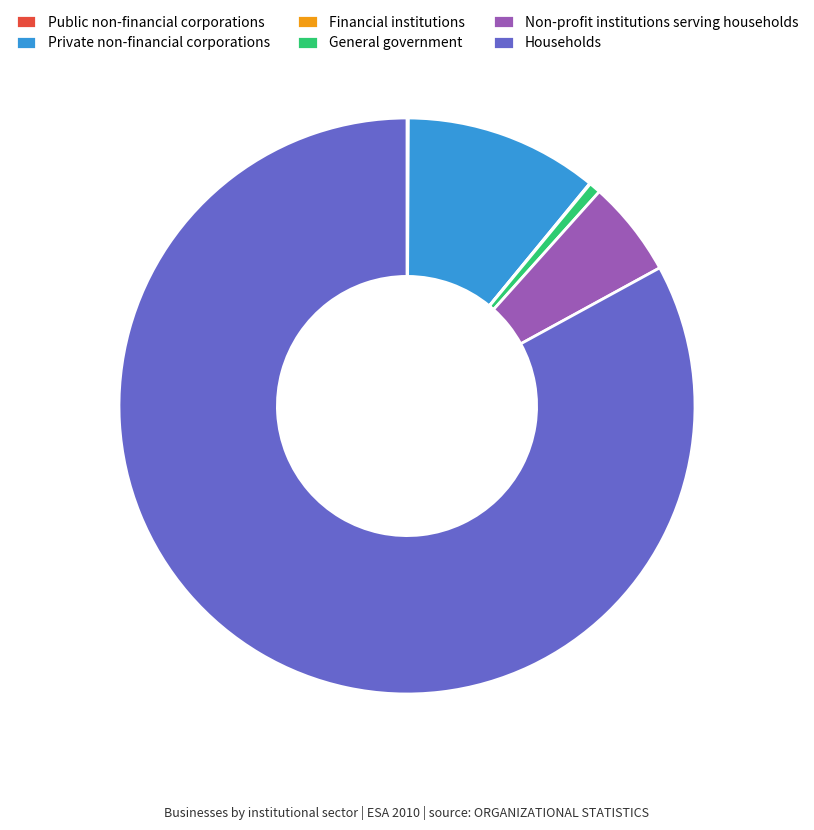

Is Households the majority of the pie?

Yes